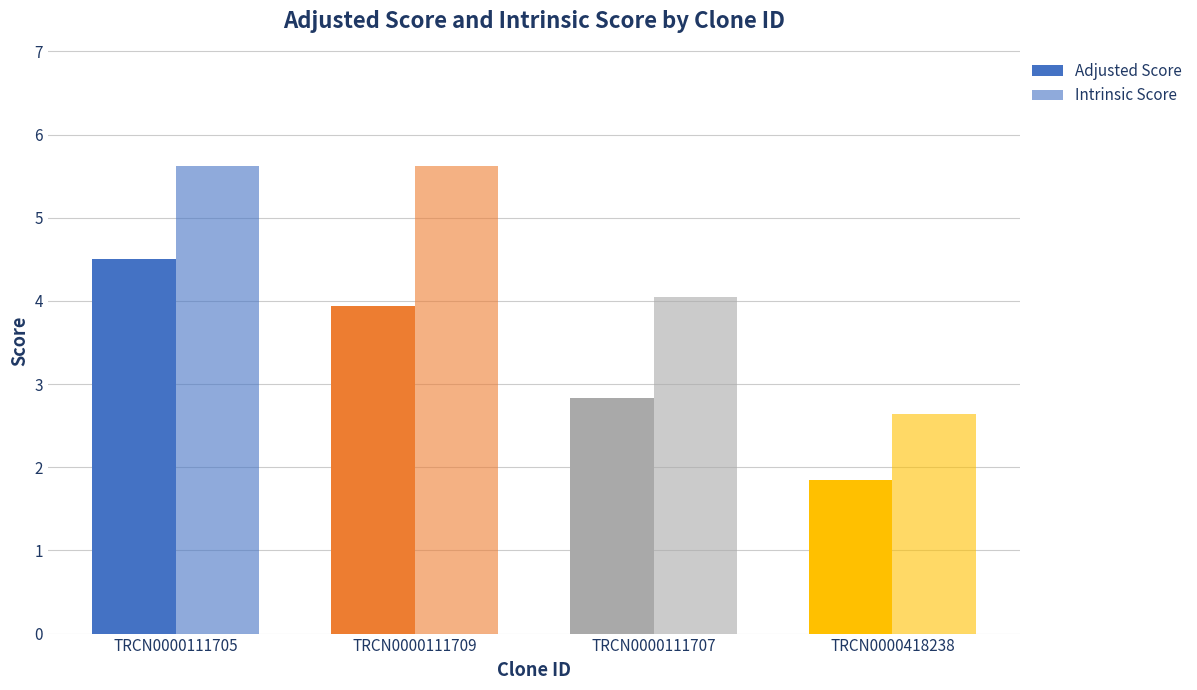

What is the difference between the maximum and minimum values in the Intrinsic Score series?

3.0